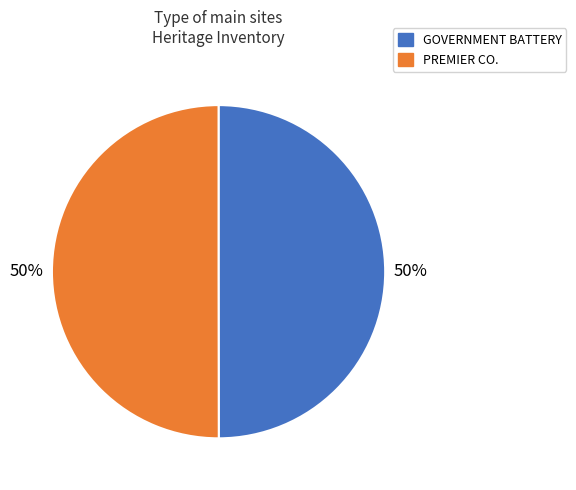

What percentage is the GOVERNMENT BATTERY slice, to the nearest percent?

50%